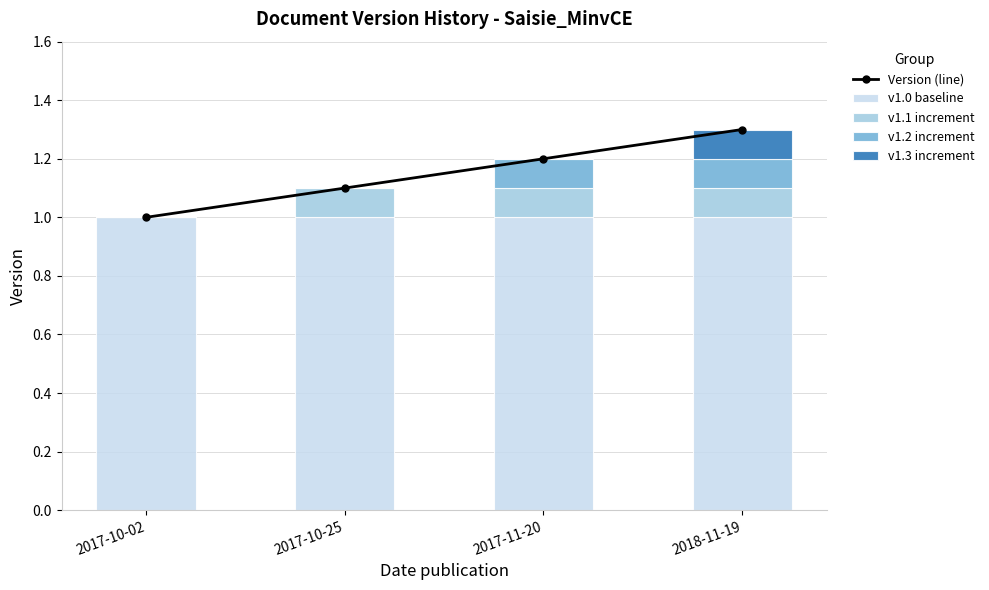

Reading right to left, transcribe all the data shown in this chart.

Version (line): 2018-11-19=1.3	2017-11-20=1.2	2017-10-25=1.1	2017-10-02=1.0
v1.0 baseline: 2018-11-19=1.0	2017-11-20=1.0	2017-10-25=1.0	2017-10-02=1.0
v1.1 increment: 2018-11-19=0.1	2017-11-20=0.1	2017-10-25=0.1	2017-10-02=0.0
v1.2 increment: 2018-11-19=0.1	2017-11-20=0.1	2017-10-25=0.0	2017-10-02=0.0
v1.3 increment: 2018-11-19=0.1	2017-11-20=0.0	2017-10-25=0.0	2017-10-02=0.0